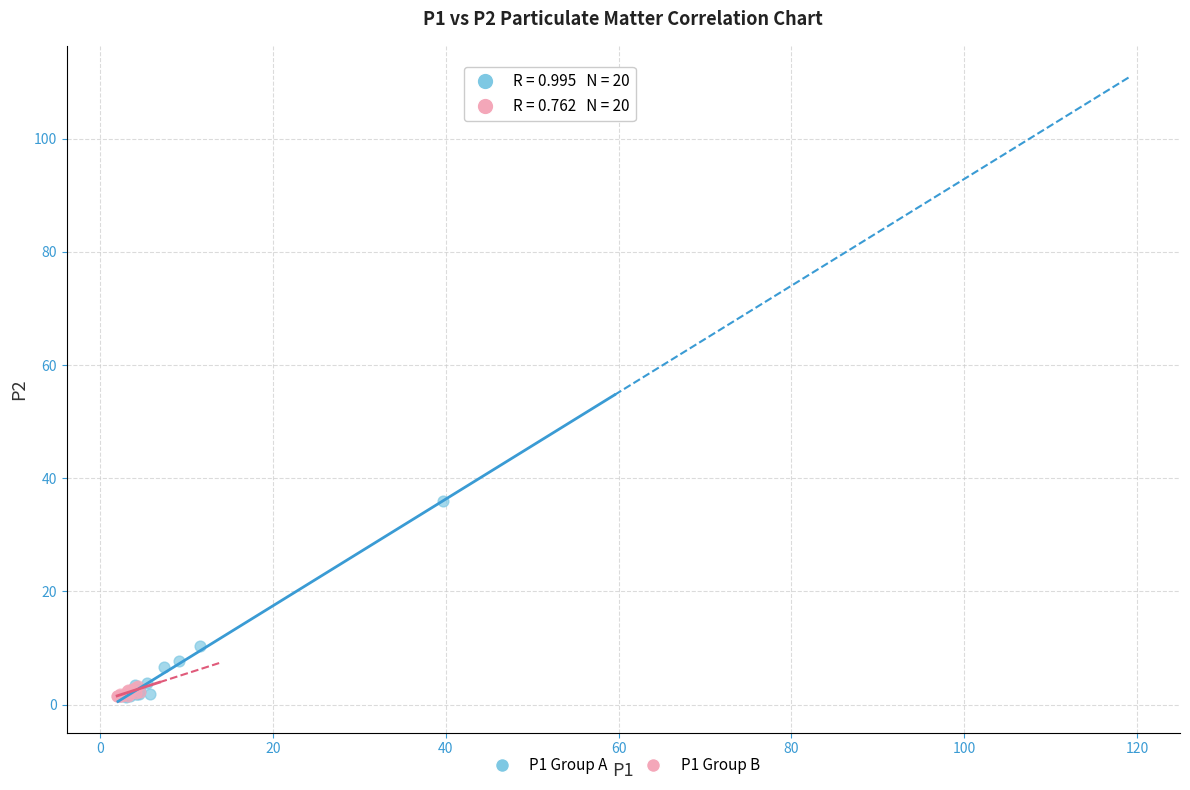

Which series reaches the maximum Y coordinate?

P1 Group A